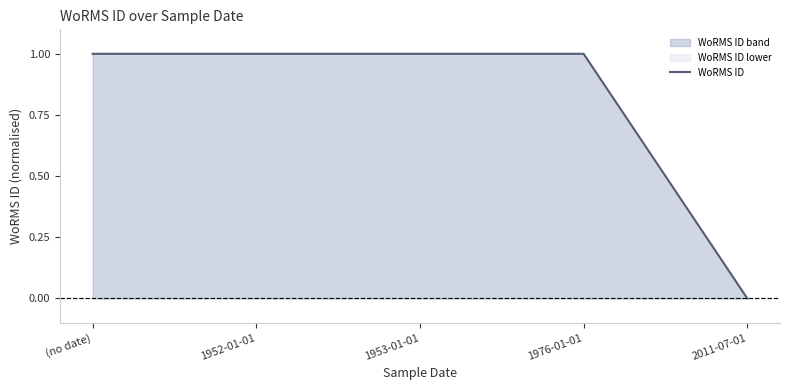

What is the value of the 1st point from the left?

1